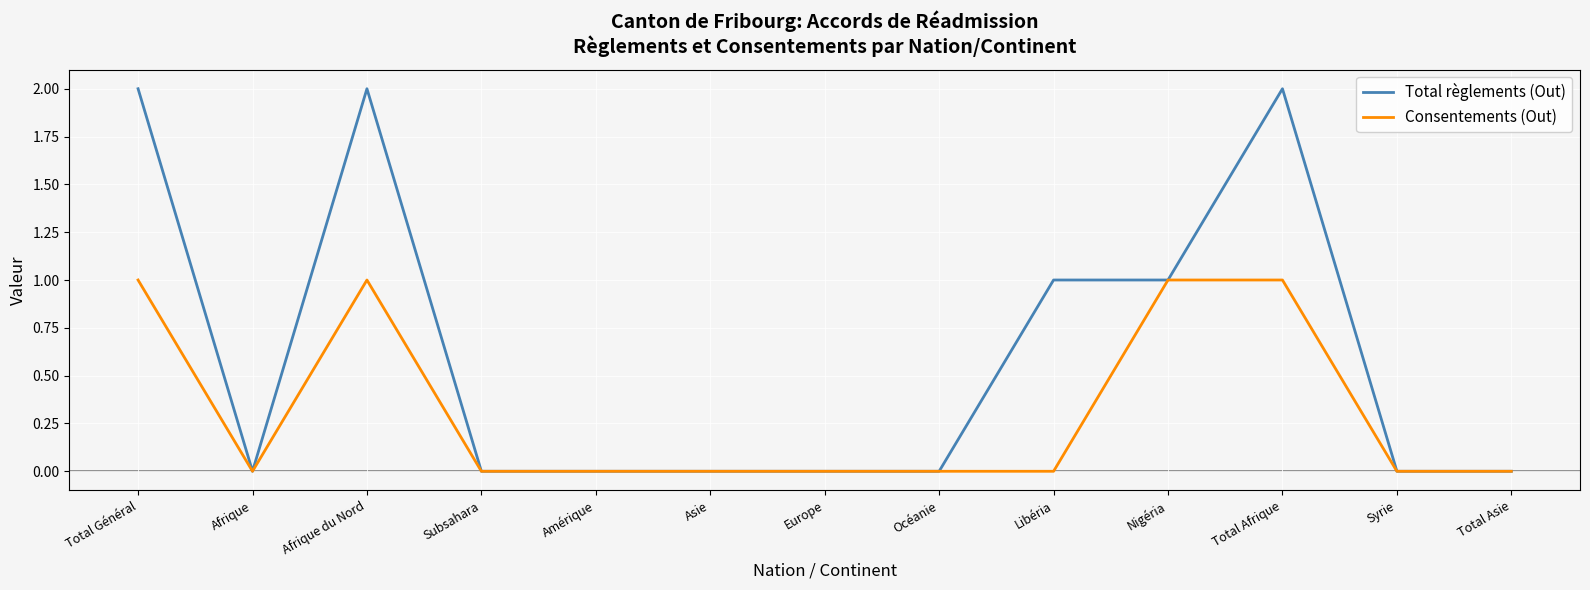

The Total règlements (Out) series shows 0 at Afrique. True or false?

True